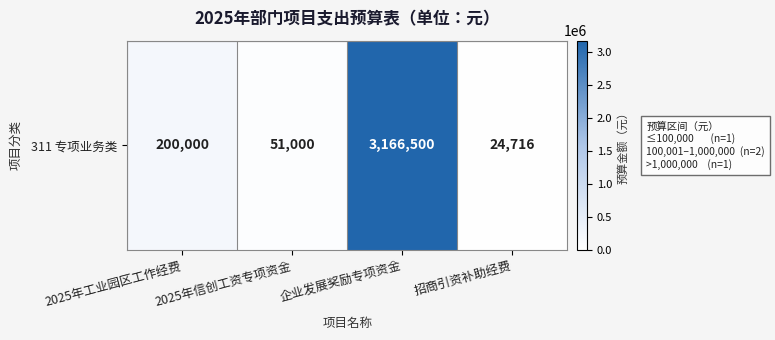

At which label does the data first exceed 200000?

企业发展奖励专项资金